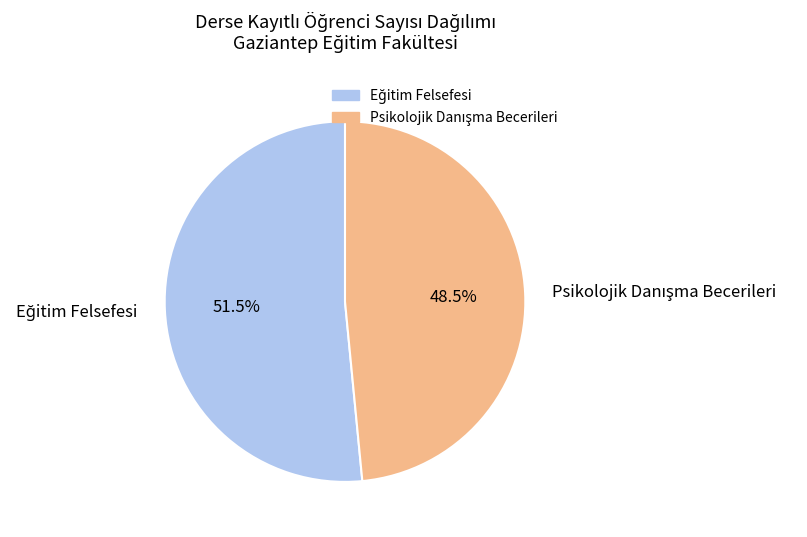

Approximately how many times larger is the value at Psikolojik Danışma Becerileri compared to Eğitim Felsefesi?

0.9